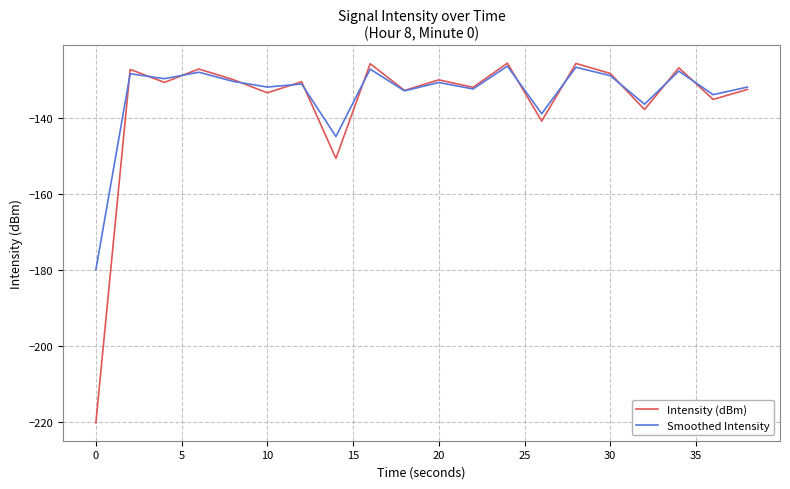

What is the maximum value shown in the chart?

-125.7